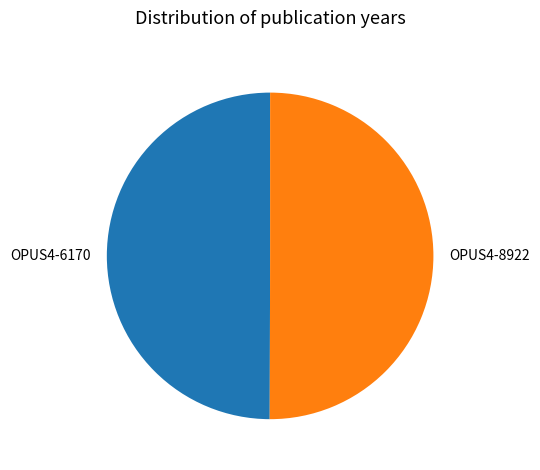

True or false: OPUS4-8922 accounts for 50% of the total.

True